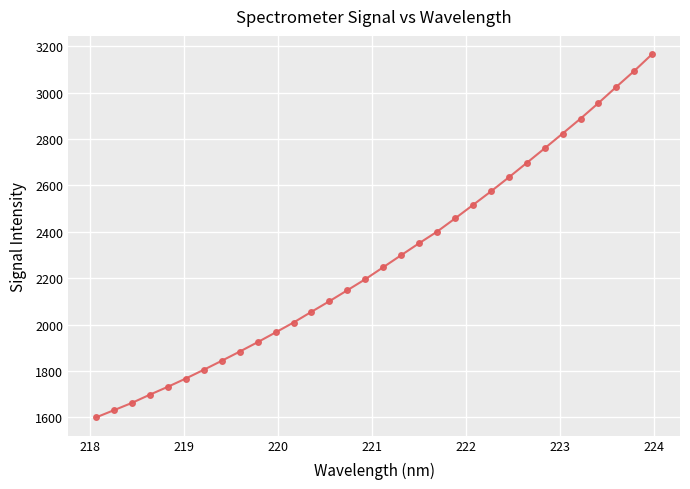

What is the value of the 13th point from the left?

2055.5